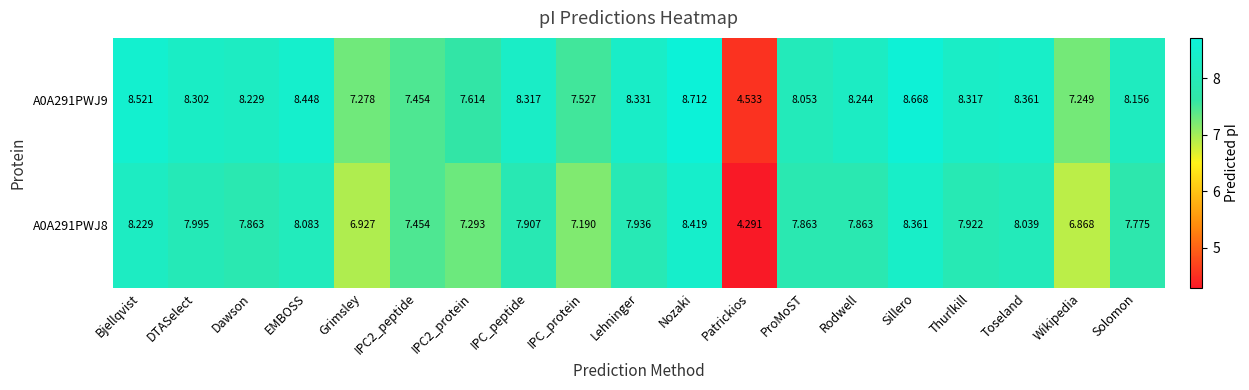

What is the spread (max minus min) of values at IPC_peptide?

0.4